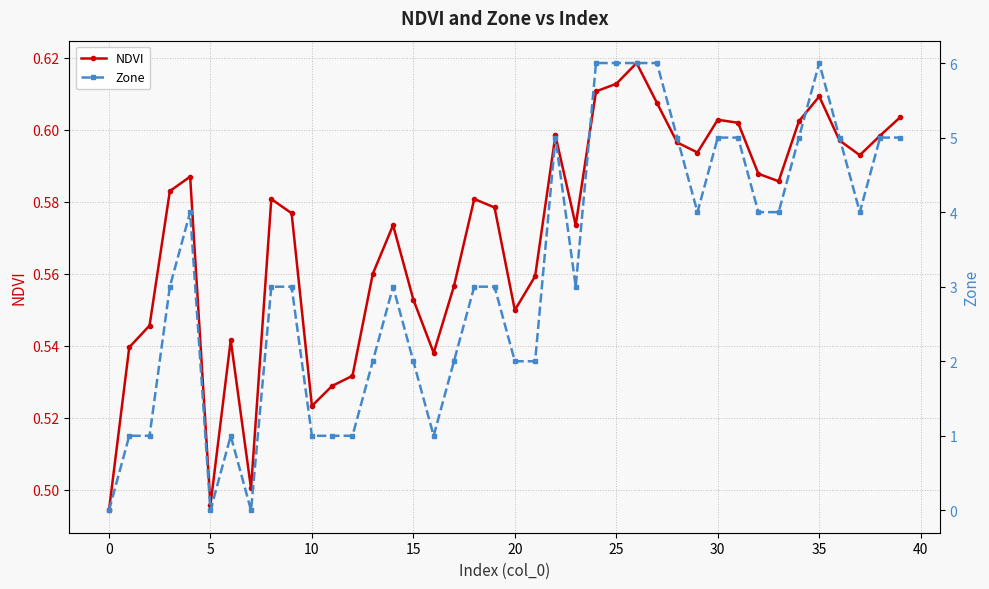

Is it true that Zone equals 4.8 at 23?

False